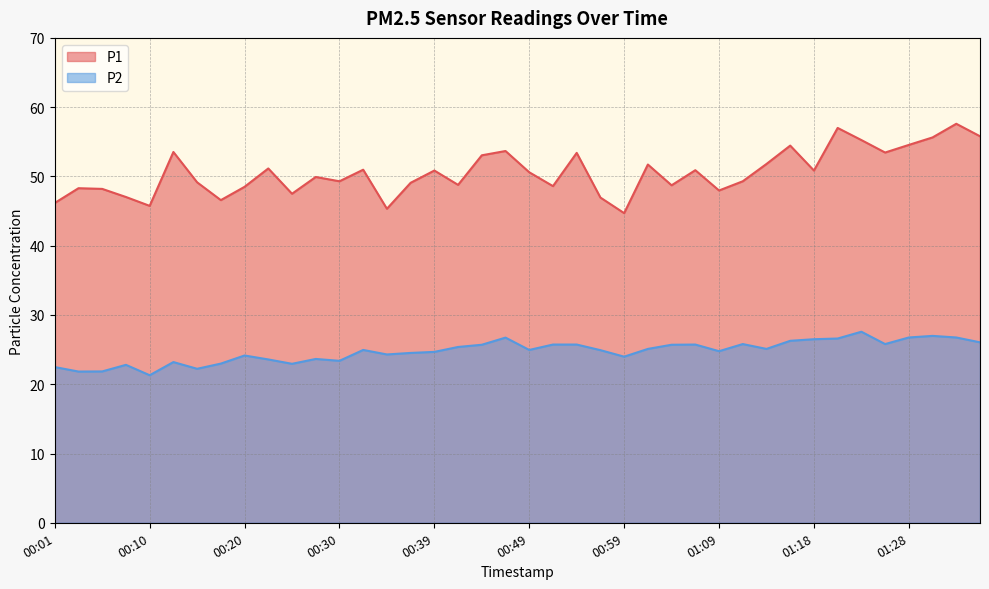

What is the sum of all P1 values?

2022.0